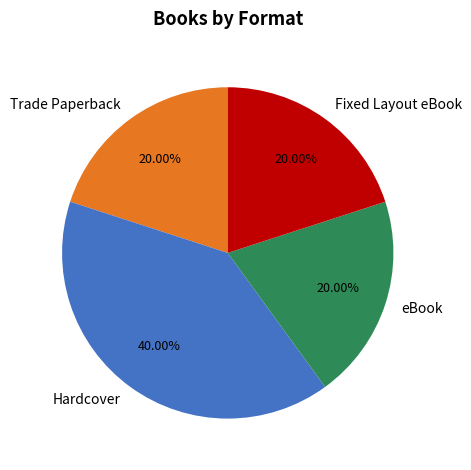

How many segments does this pie chart have?

4